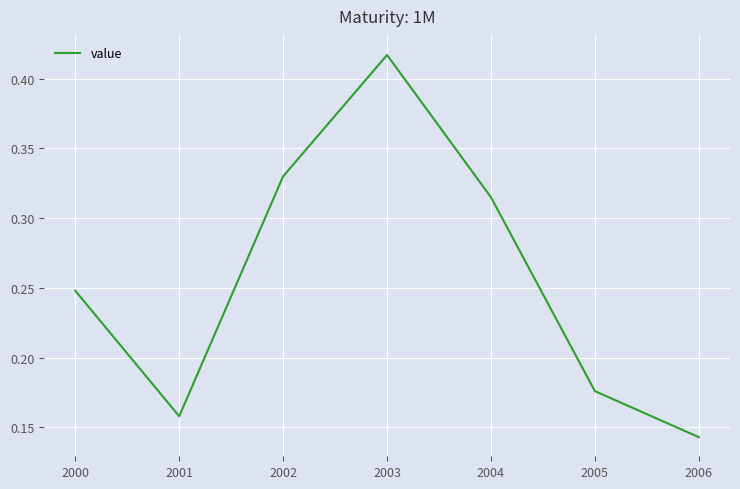

Which category has the highest value across all series?

2003